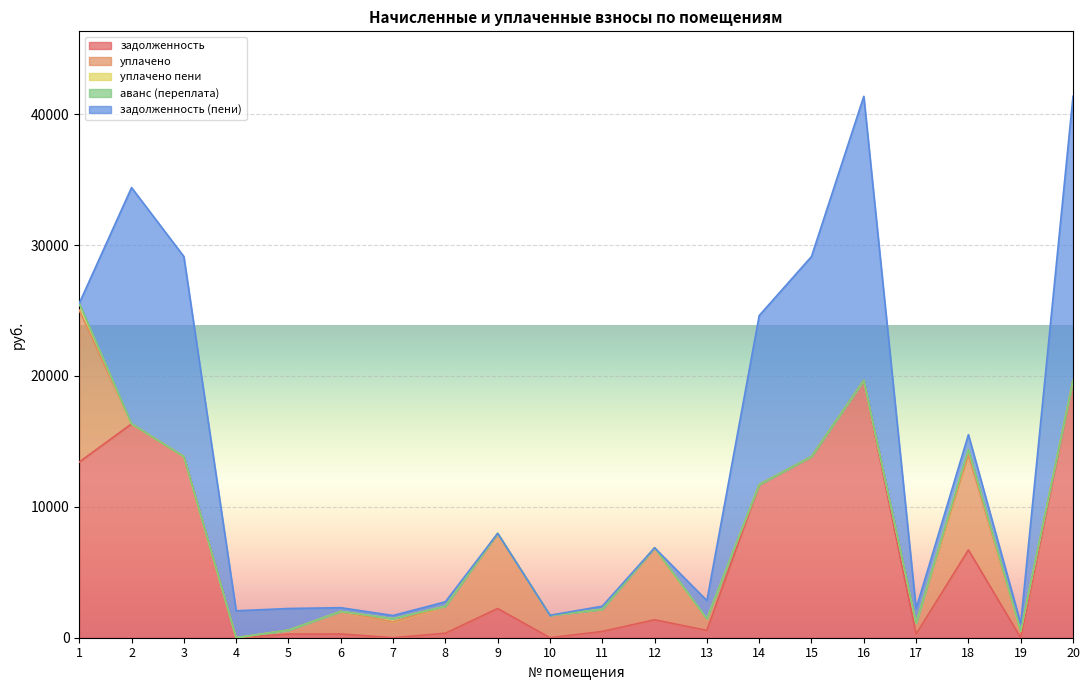

How many lines are shown in the chart?

5